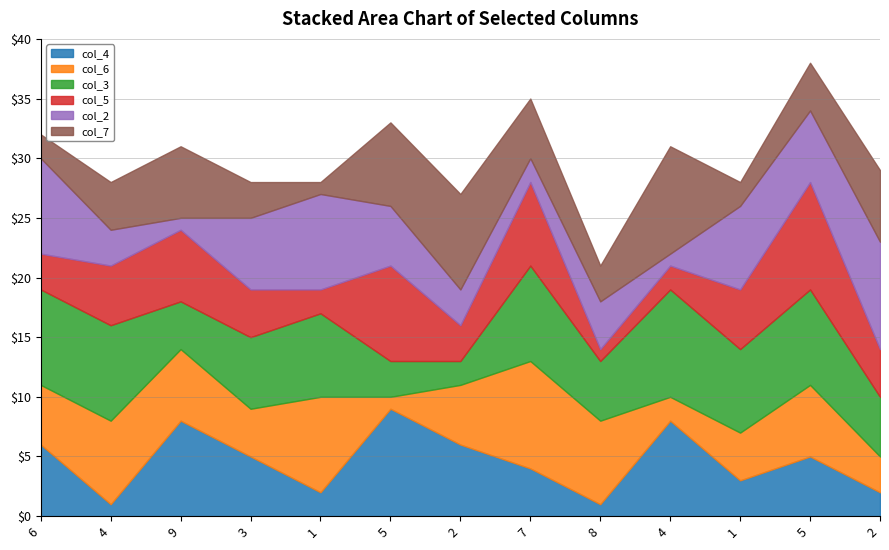

Which series has the largest total across all categories?

col_3